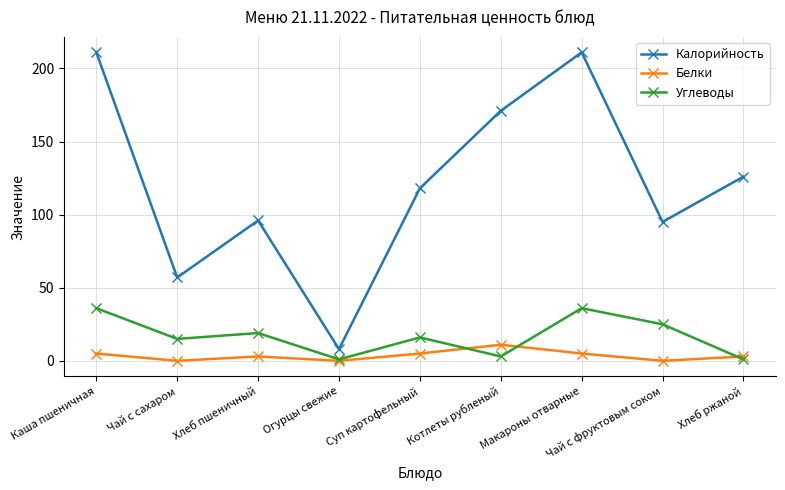

Which series has the widest spread of values?

Калорийность